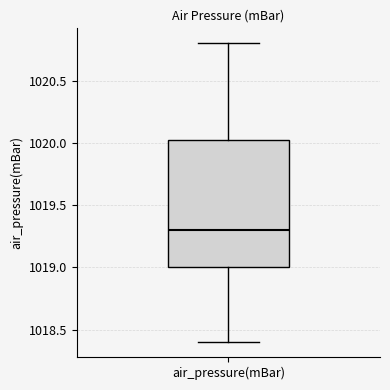

Transcribe this box plot: give where the median line is, the range the box spans, and where the two whiskers end, as read against the y-axis. The values are not printed on the chart, so give them approximately, as read against the axis.

median 1019.30, box 1019.00 to 1020.05, whiskers 1018.40 to 1020.80